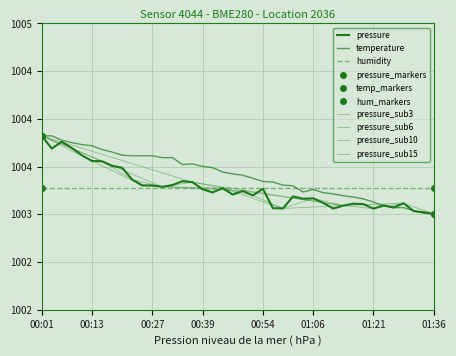

True or false: pressure has more than 0 interior local peaks.

True